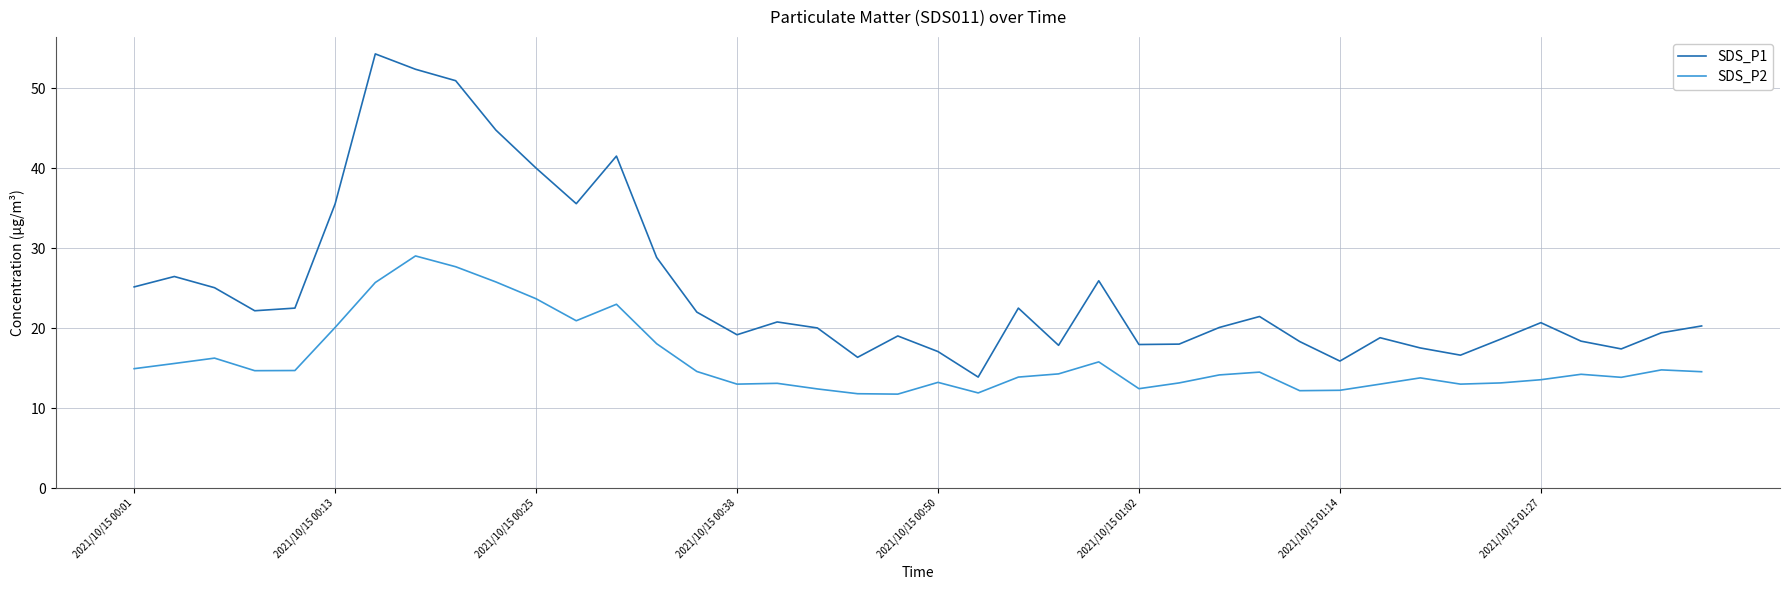

What is the maximum value for SDS_P2?

29.0